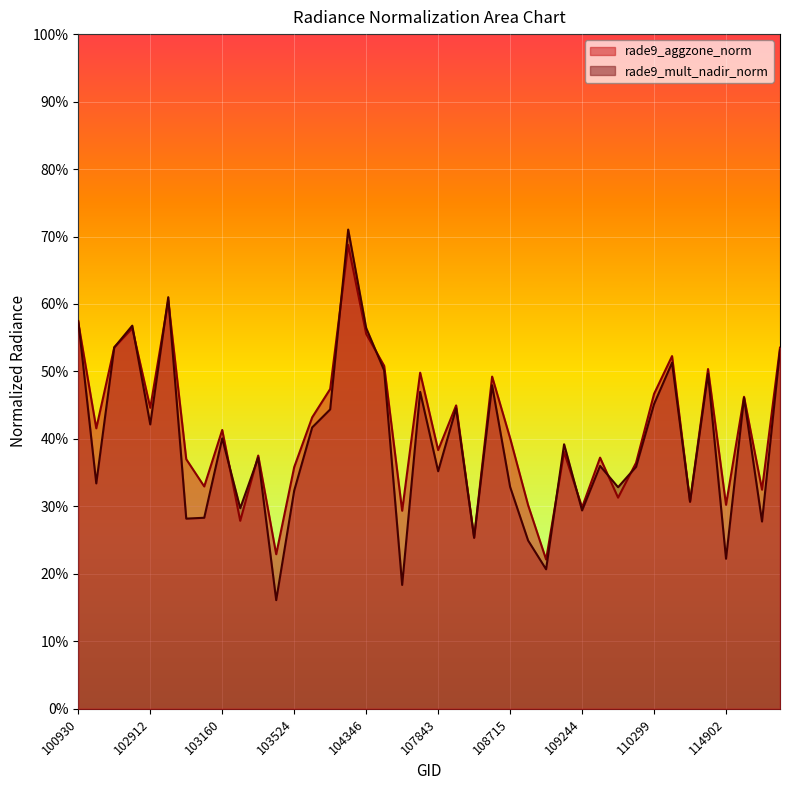

What is the total value across all series at 108729?

0.6